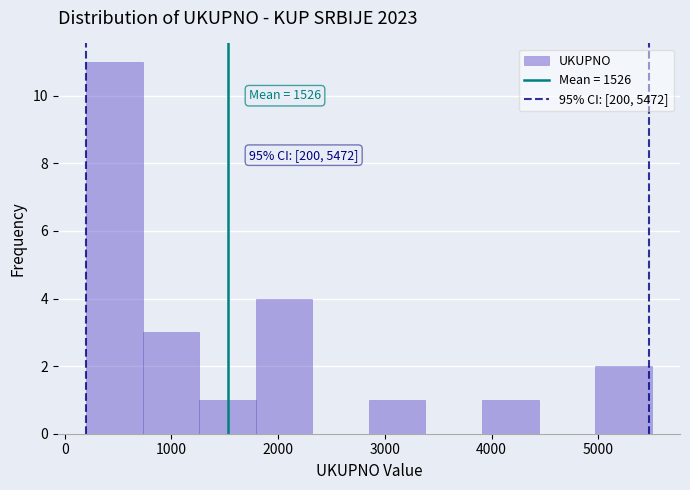

Which range on the x-axis has the tallest bar?

200 to 730